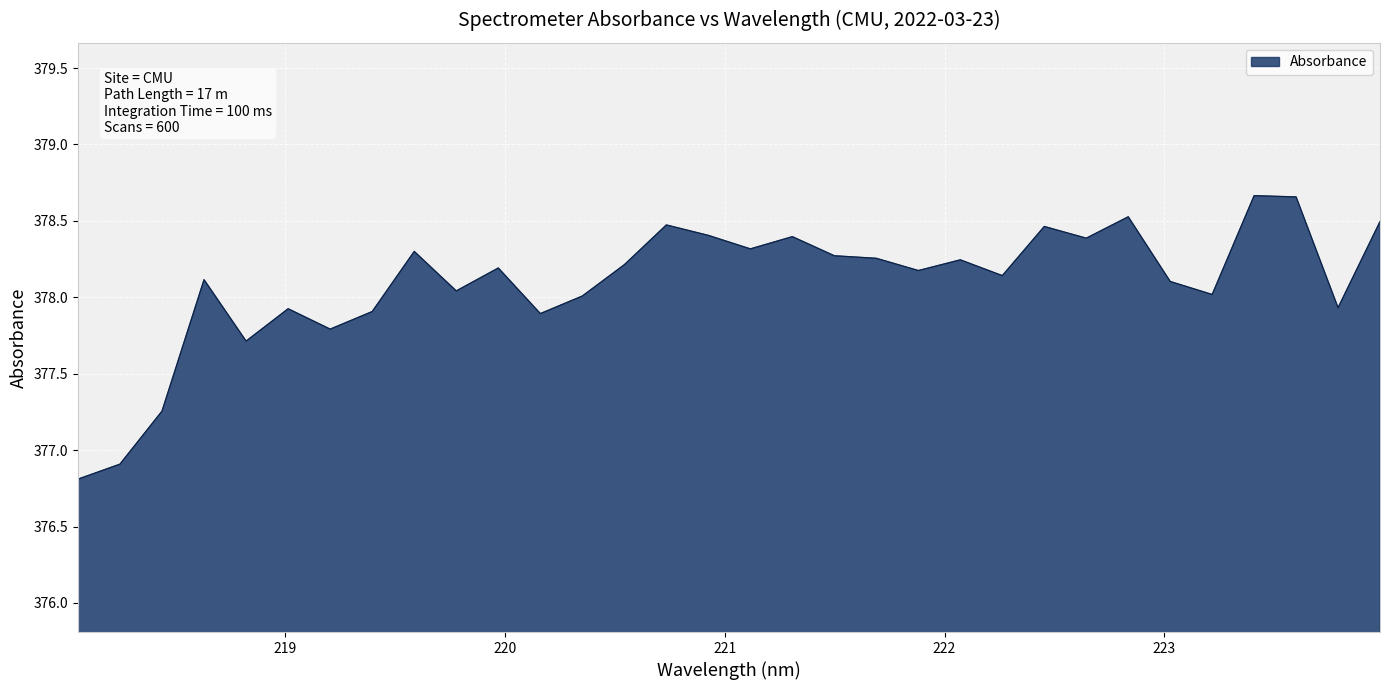

What is the minimum value shown in the chart?

376.8